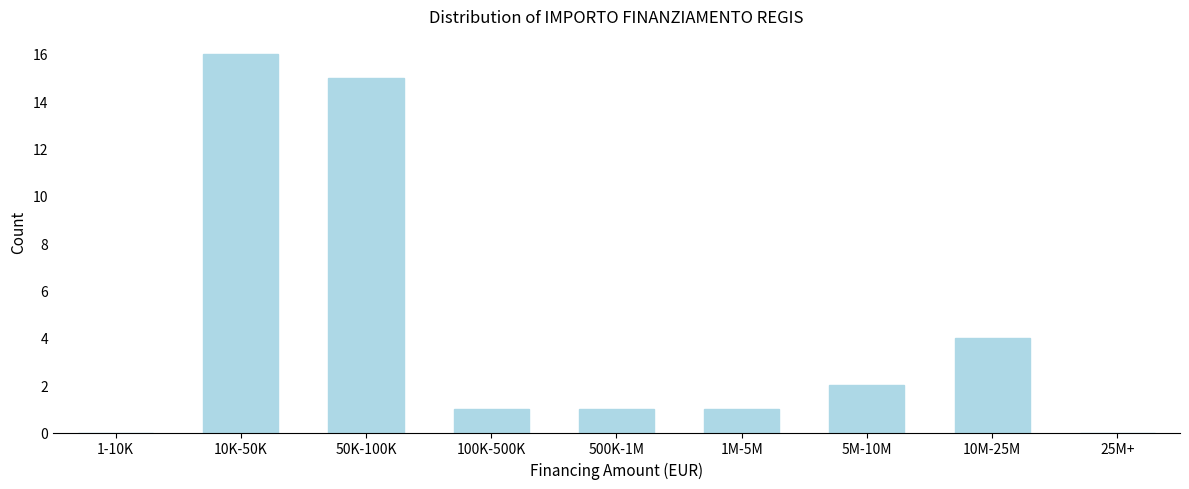

Reading left to right, what are all the values shown in this chart?

1-10K=0	10K-50K=16	50K-100K=15	100K-500K=1	500K-1M=1	1M-5M=1	5M-10M=2	10M-25M=4	25M+=0